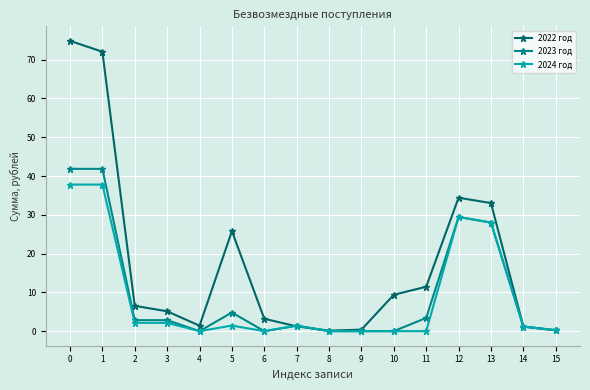

Rank the series by their maximum value, from highest to lowest.

2022 год, 2023 год, 2024 год